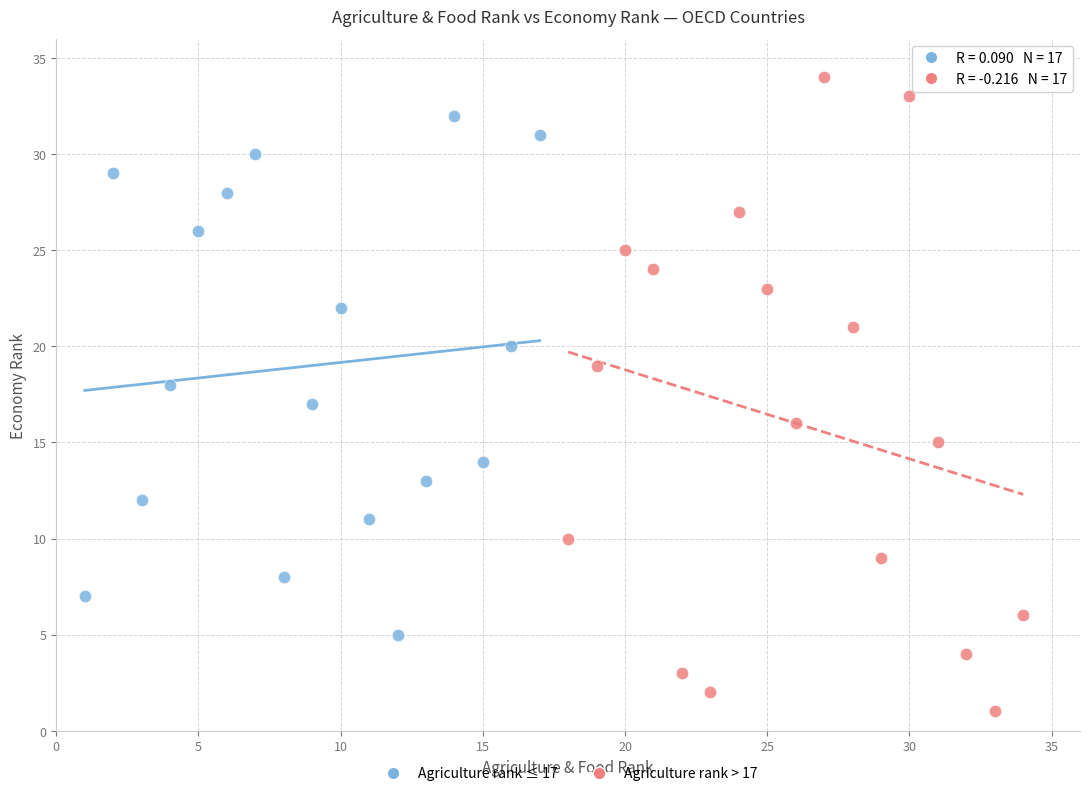

Which series has the widest spread of Y values?

Agriculture rank > 17